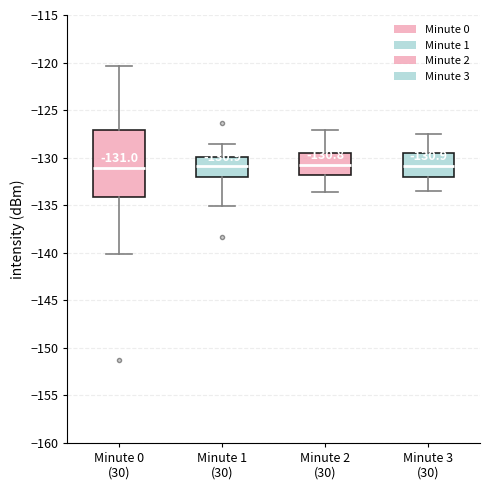

Which box is the tallest, from its lower edge to its upper edge?

Minute 0 (30)